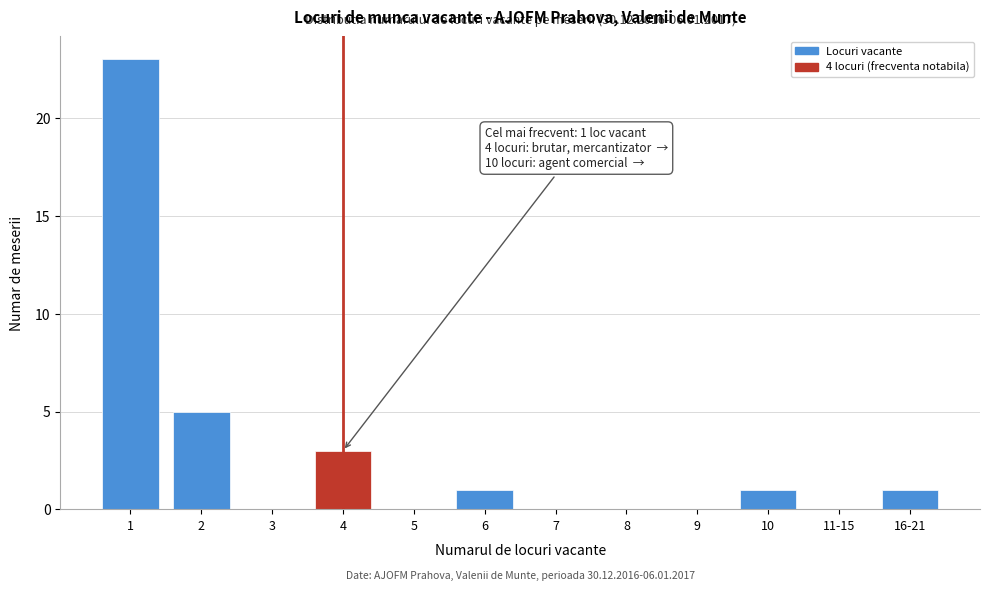

Reading left to right, list all the values displayed in this chart.

1=23	2=5	3=0	4=3	5=0	6=1	7=0	8=0	9=0	10=1	11-15=0	16-21=1